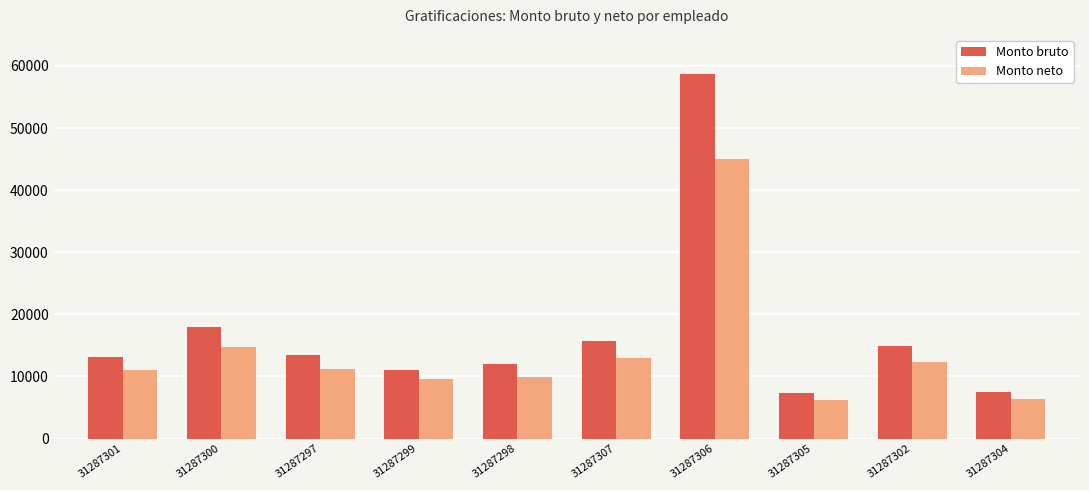

At which label does Monto bruto first exceed 13493?

31287300